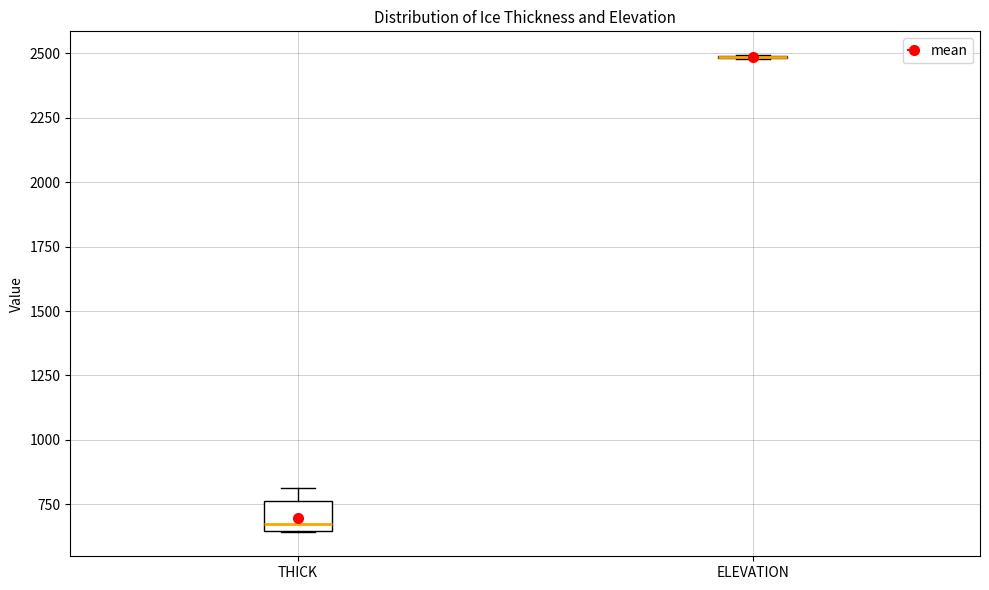

Which box is the tallest, from its lower edge to its upper edge?

THICK